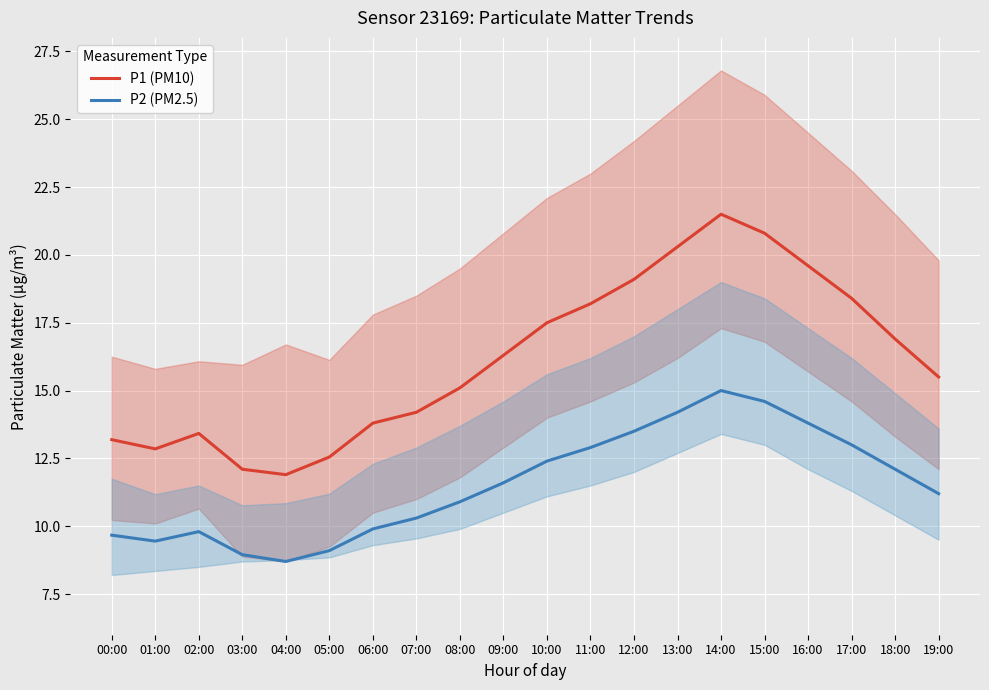

What is the difference between the highest and lowest values at 18:00?

4.8